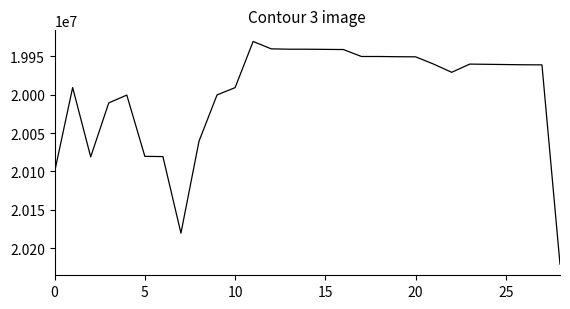

What is the maximum value shown in the chart?

20221019